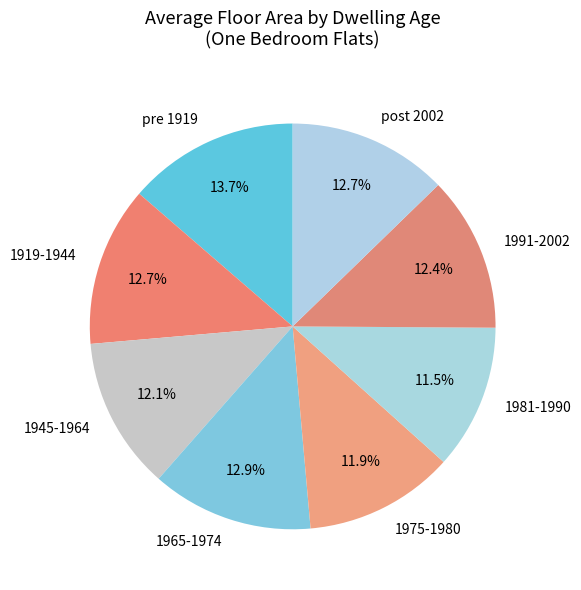

Which slice is the largest?

pre 1919